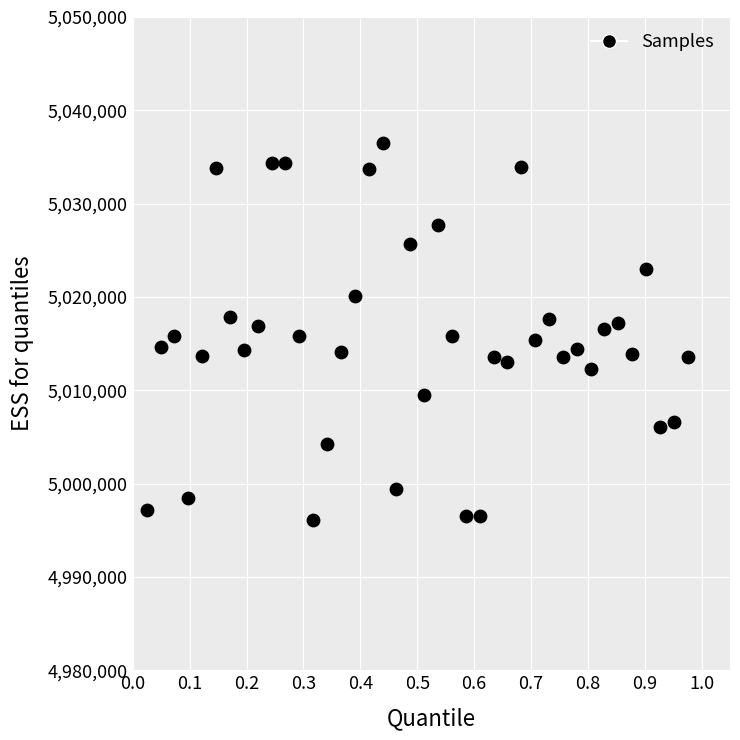

What is the range of Y values (max minus min)?

40411